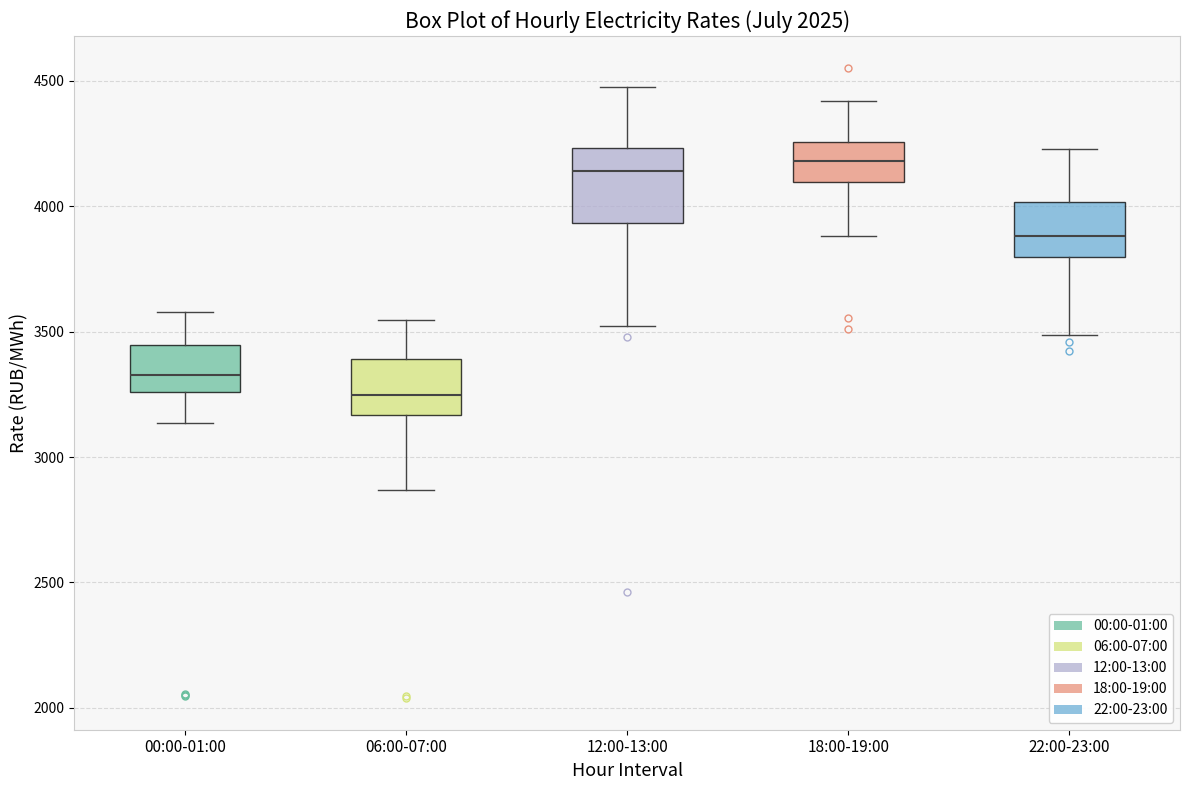

Which box is the tallest, from its lower edge to its upper edge?

12:00-13:00